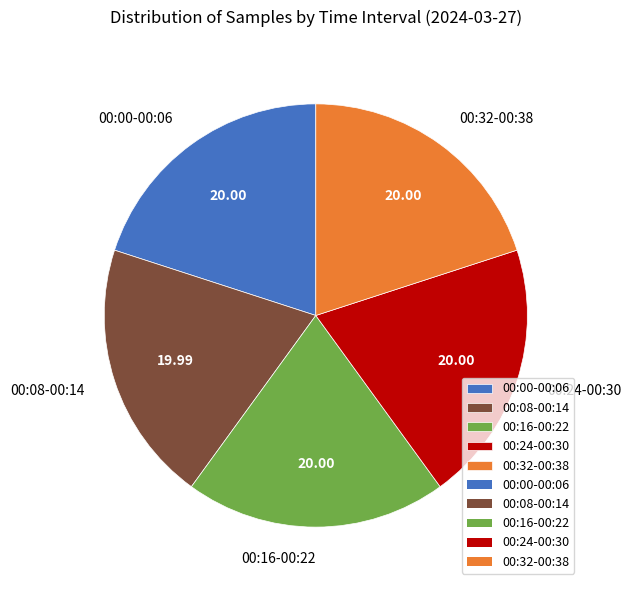

Is there any slice that represents more than half of the pie?

No